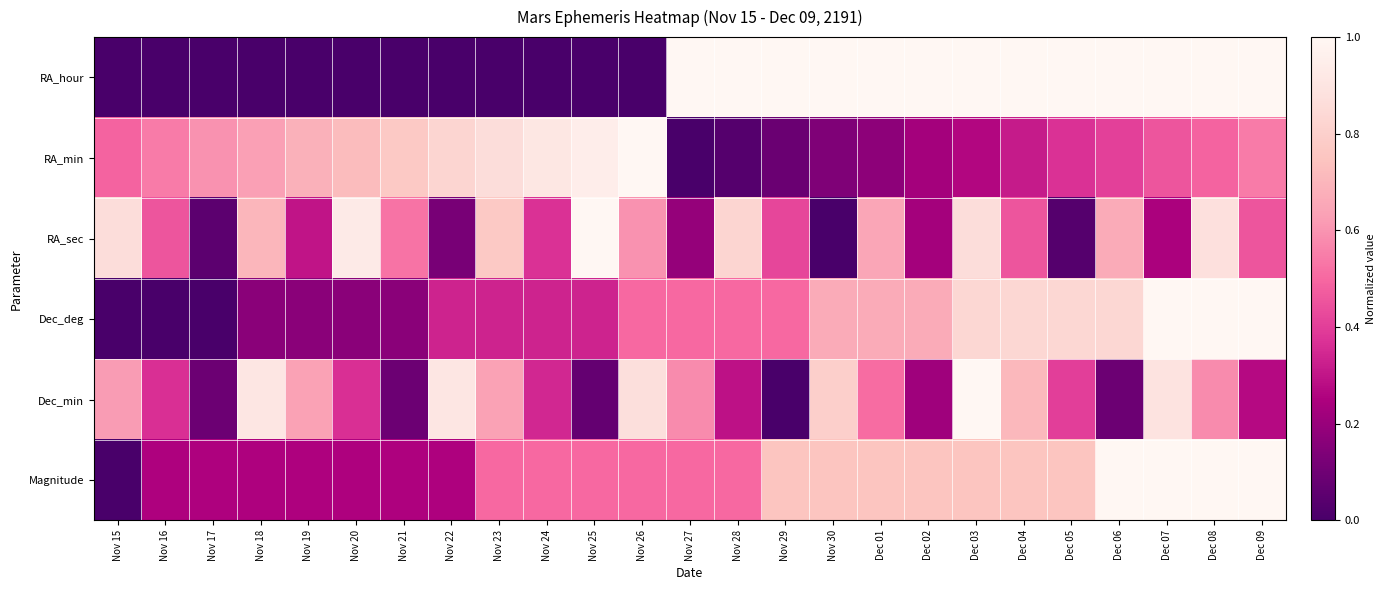

Rank the series by their maximum value, from lowest to highest.

RA_hour, RA_min, RA_sec, Dec_deg, Dec_min, Magnitude